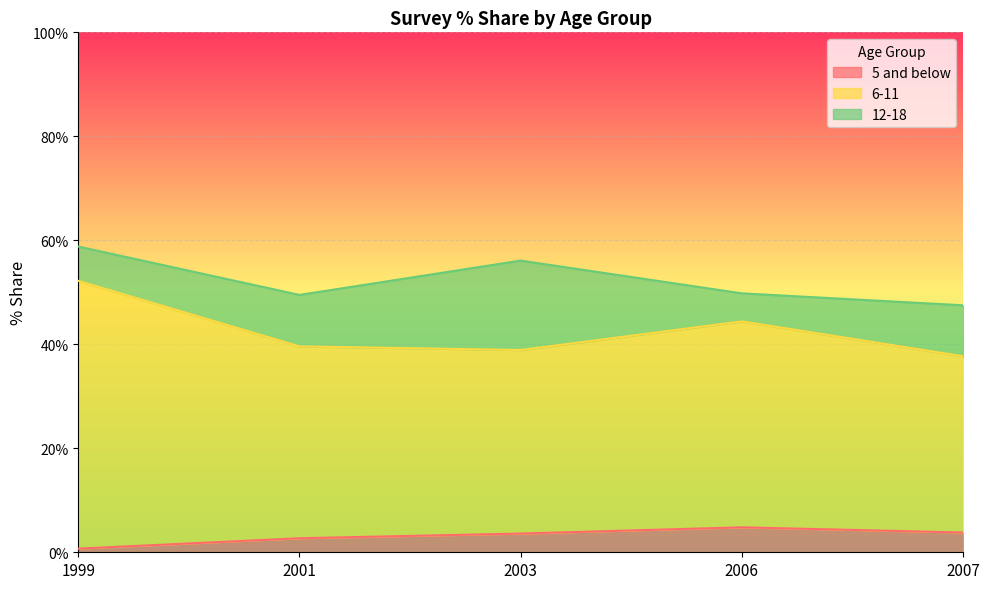

At which category does 6-11 reach its first local valley?

2003